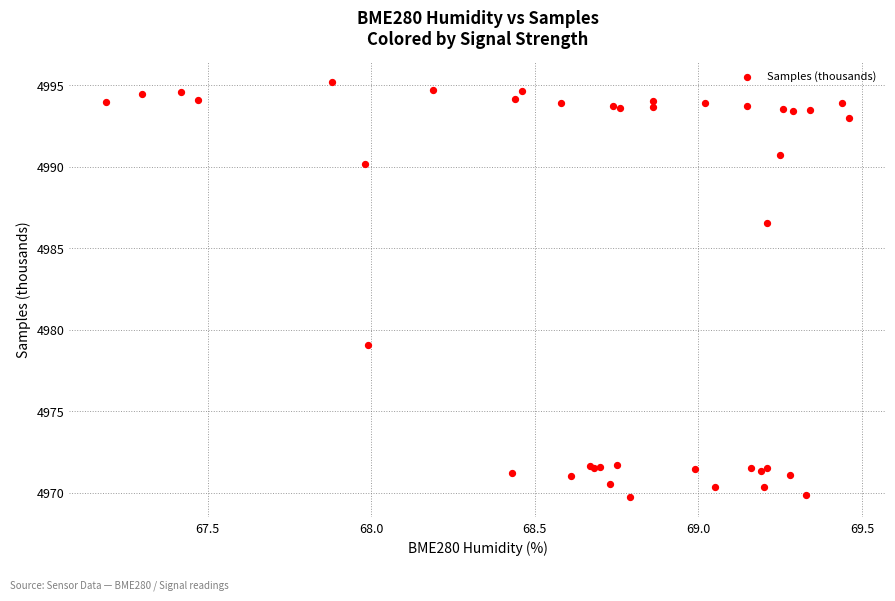

What Y value in the scatter plot is closest to 4982?

4979.1